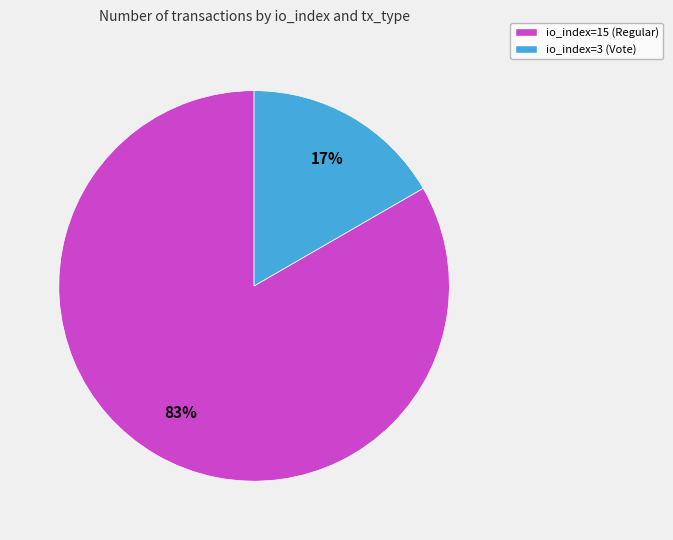

Is there a majority slice in this chart?

Yes